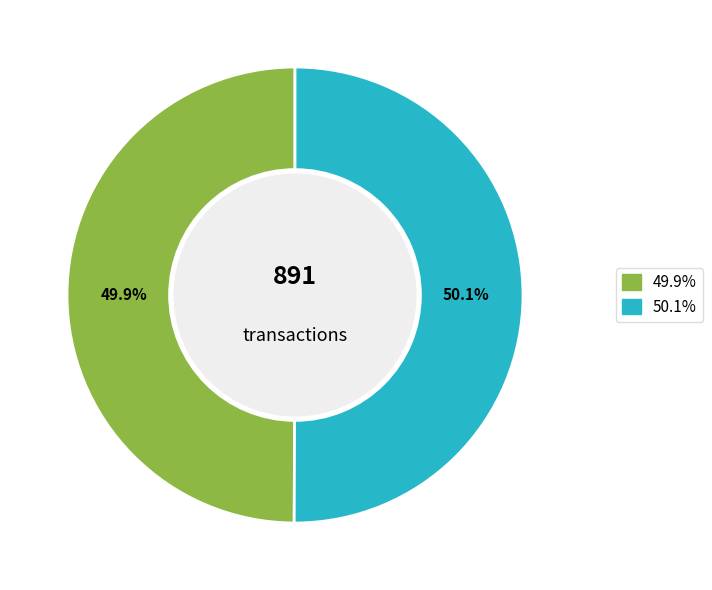

Is there a majority slice in this chart?

Yes